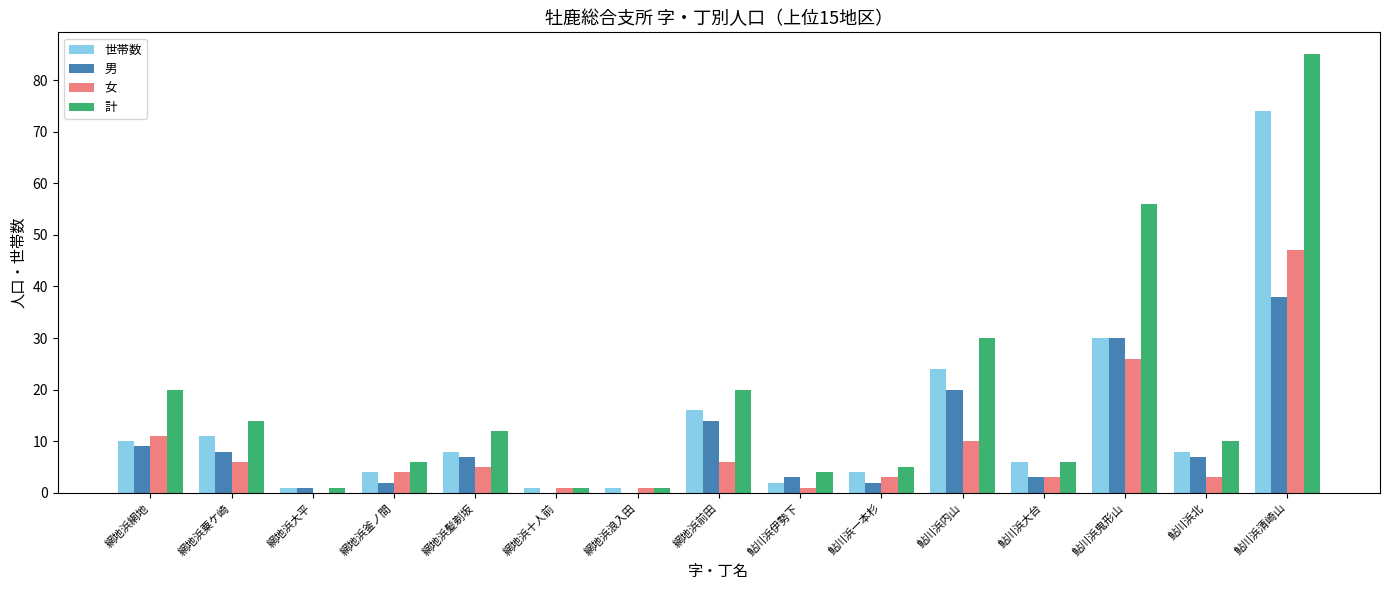

Which category has the highest value in the 女 series?

鮎川浜清崎山